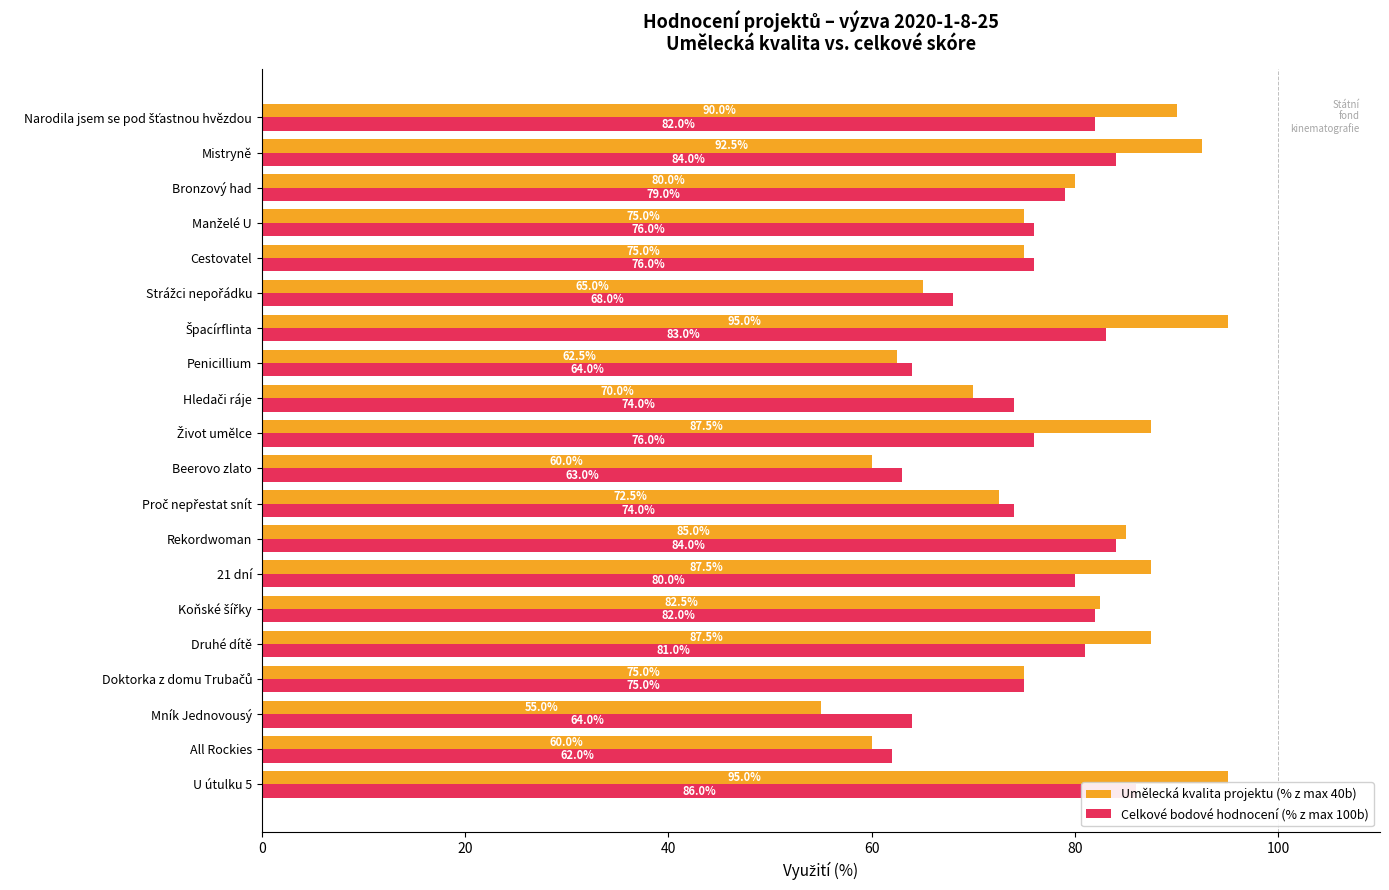

How many values in the Umělecká kvalita projektu (% z max 40b) series exceed 80?

9